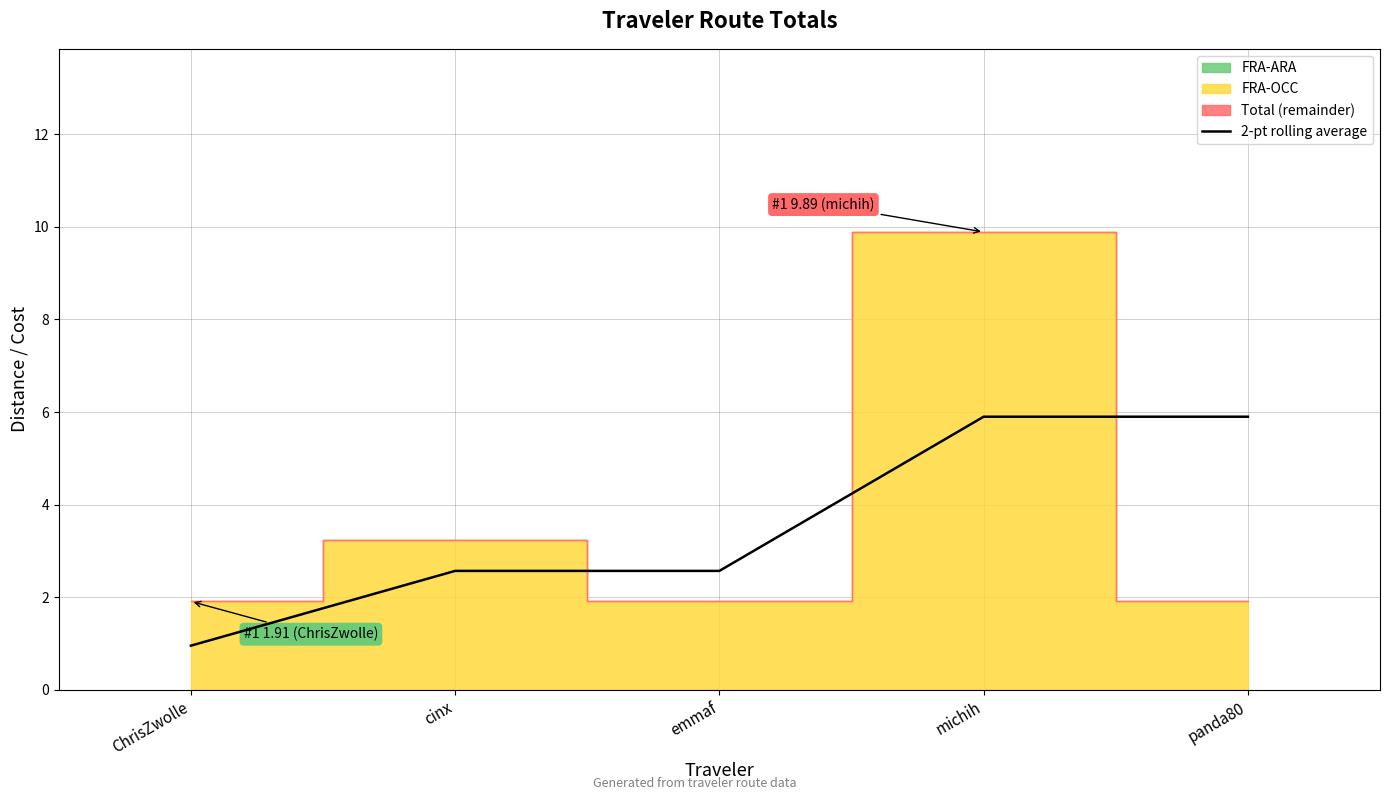

Where does the 2-pt rolling average series first go above 2?

cinx